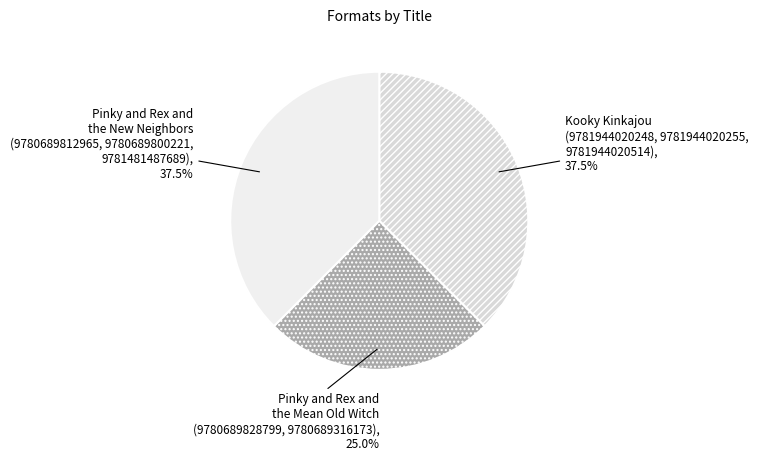

What is the largest slice in the pie chart?

Kooky Kinkajou
(9781944020248, 9781944020255,
9781944020514)